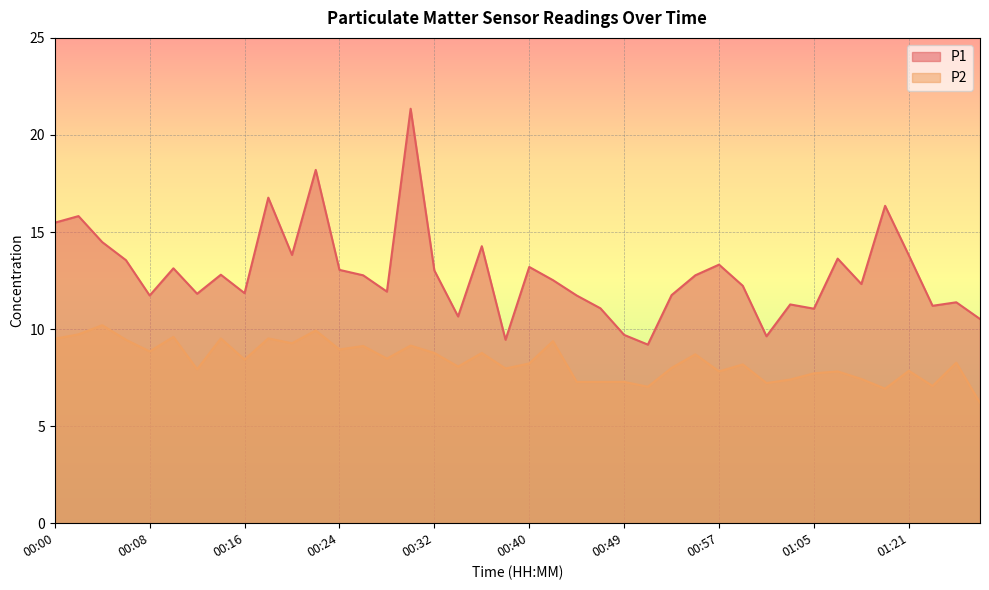

How many interior local peaks does the P2 series have?

14